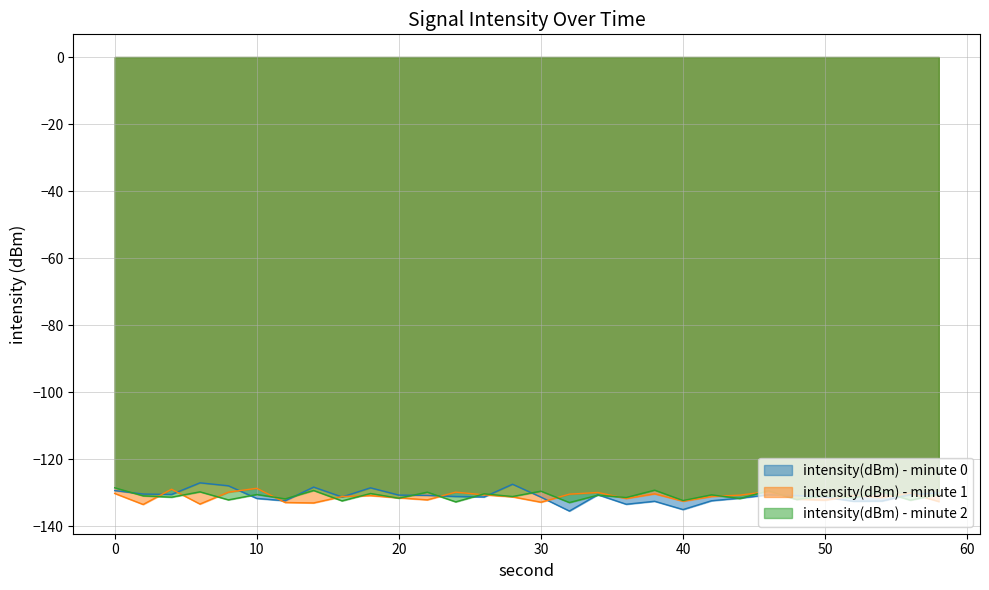

The intensity(dBm) - minute 0 series shows -64.5 at 0. True or false?

False